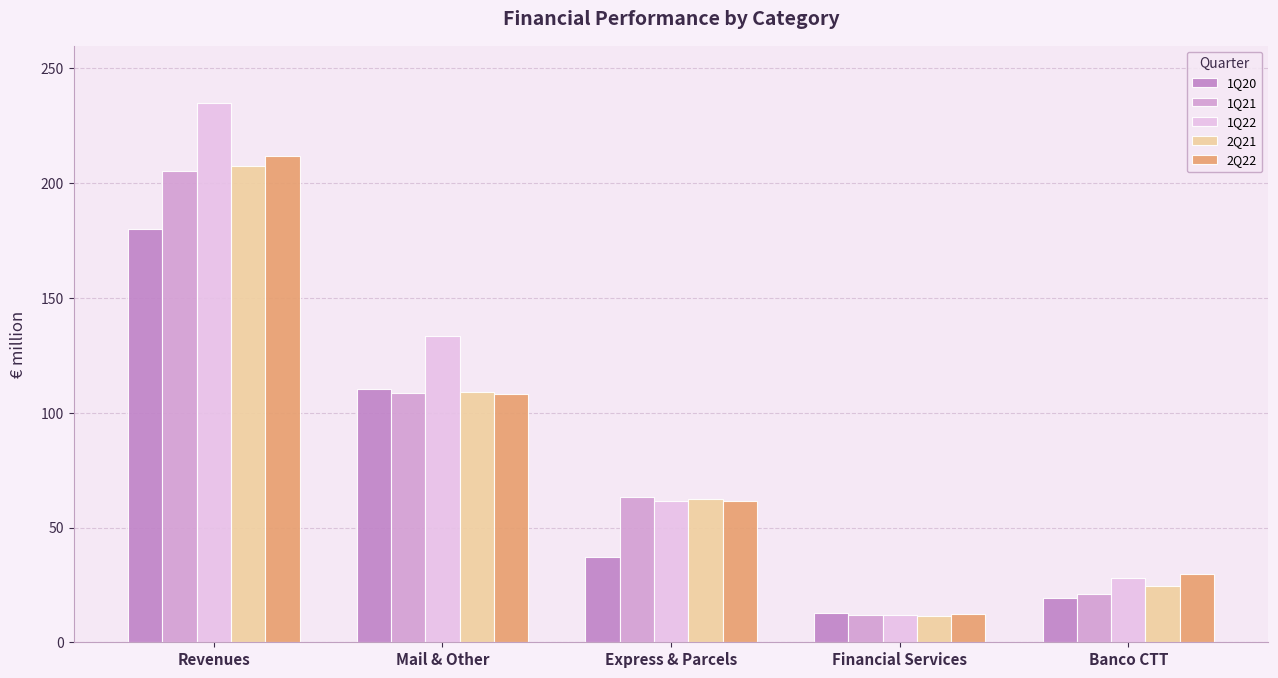

What position from the left is Express & Parcels?

3